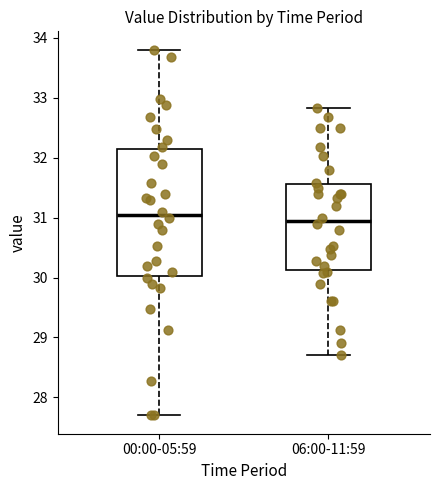

Reading left to right, transcribe this box plot: for each box, give where its median line is, the range the box spans, and where its two whiskers end, as read against the y-axis. The values are not printed on the chart, so give them approximately, as read against the axis.

00:00-05:59: median 31.1, box 30.0 to 32.1, whiskers 27.7 to 33.8
06:00-11:59: median 31.0, box 30.1 to 31.6, whiskers 28.7 to 32.8